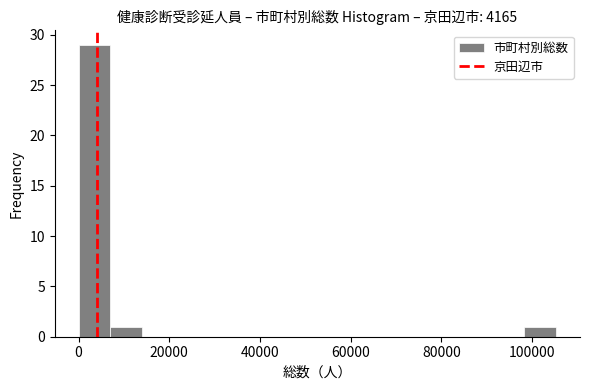

Around what value on the x-axis is the tallest bar? Give the approximate position of its centre, as read against the axis.

4000